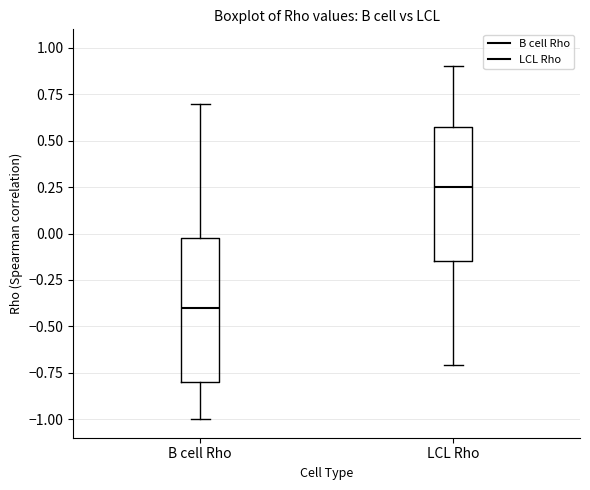

Which box has the highest median line?

LCL Rho